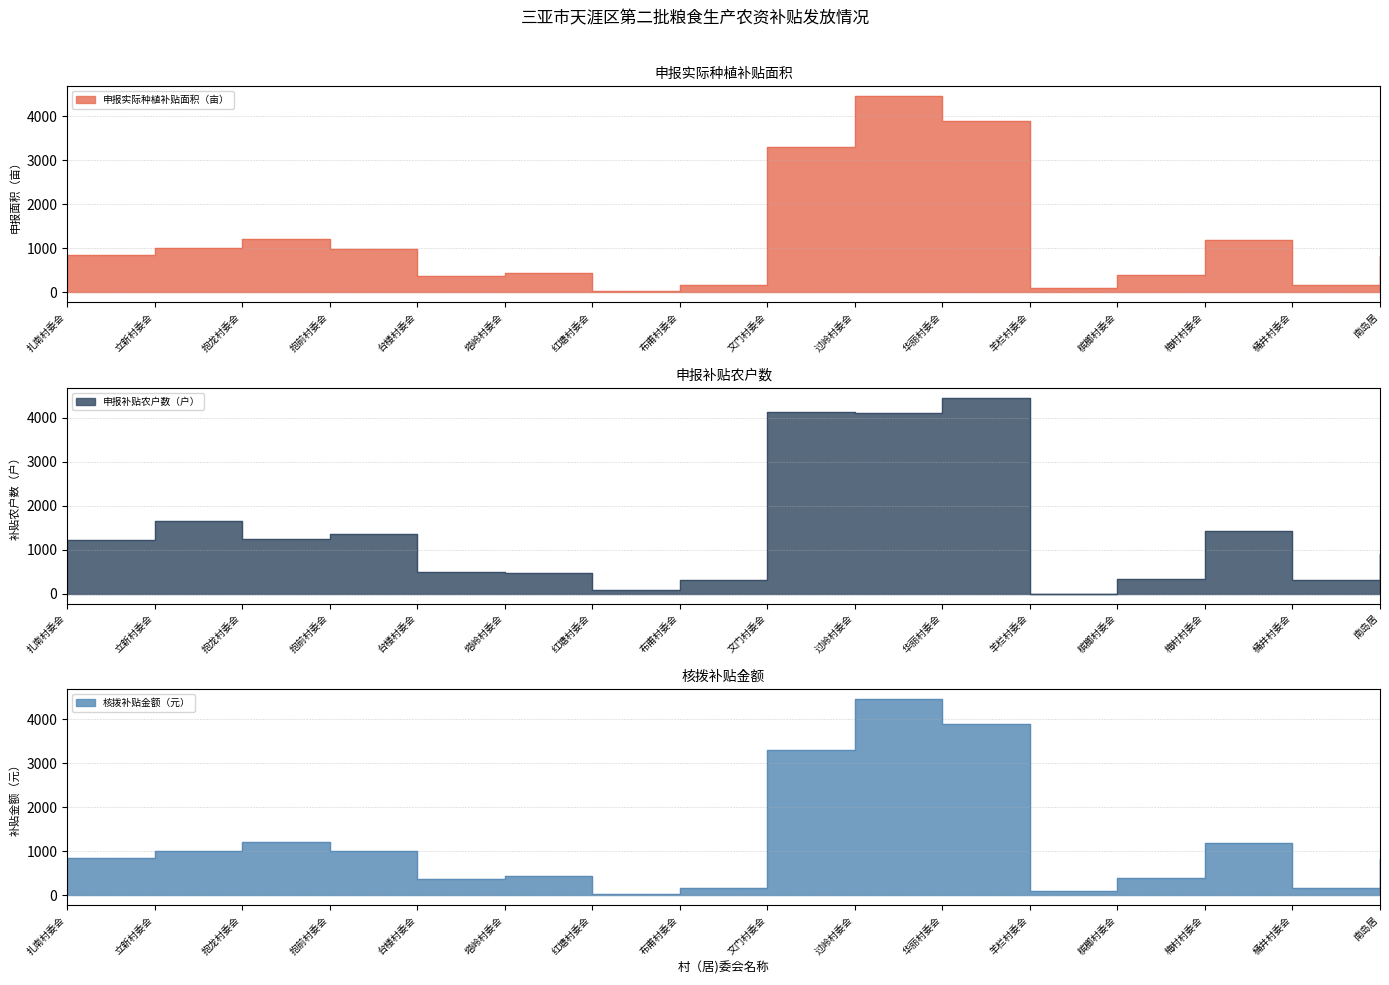

What is the sum of the 申报补贴农户数（户） values at 过岭村委会 and 抱前村委会?

5475.8